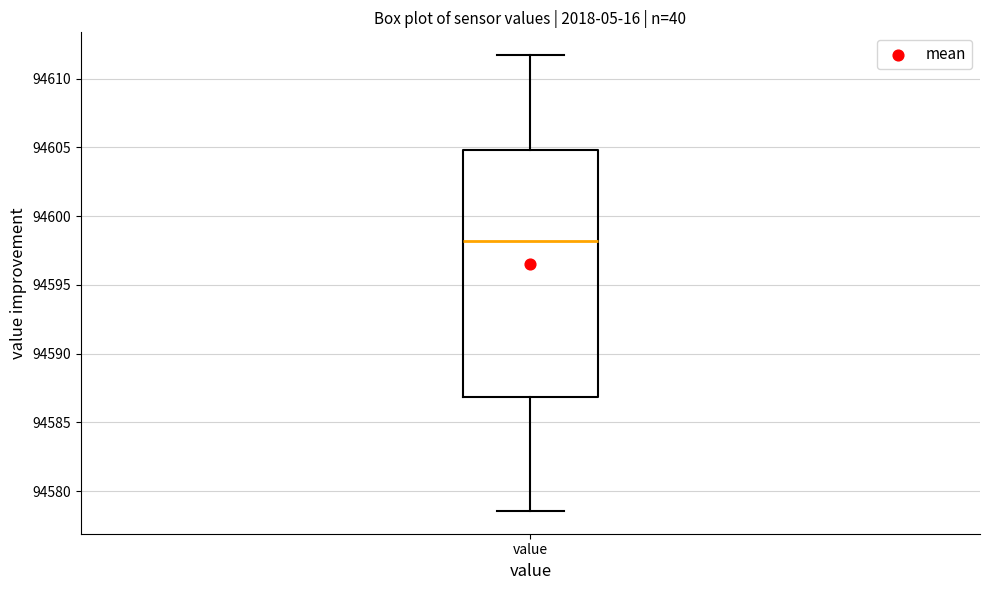

Transcribe this box plot: give where the median line is, the range the box spans, and where the two whiskers end, as read against the y-axis. The values are not printed on the chart, so give them approximately, as read against the axis.

median 94598.0, box 94587.0 to 94605.0, whiskers 94578.5 to 94611.5